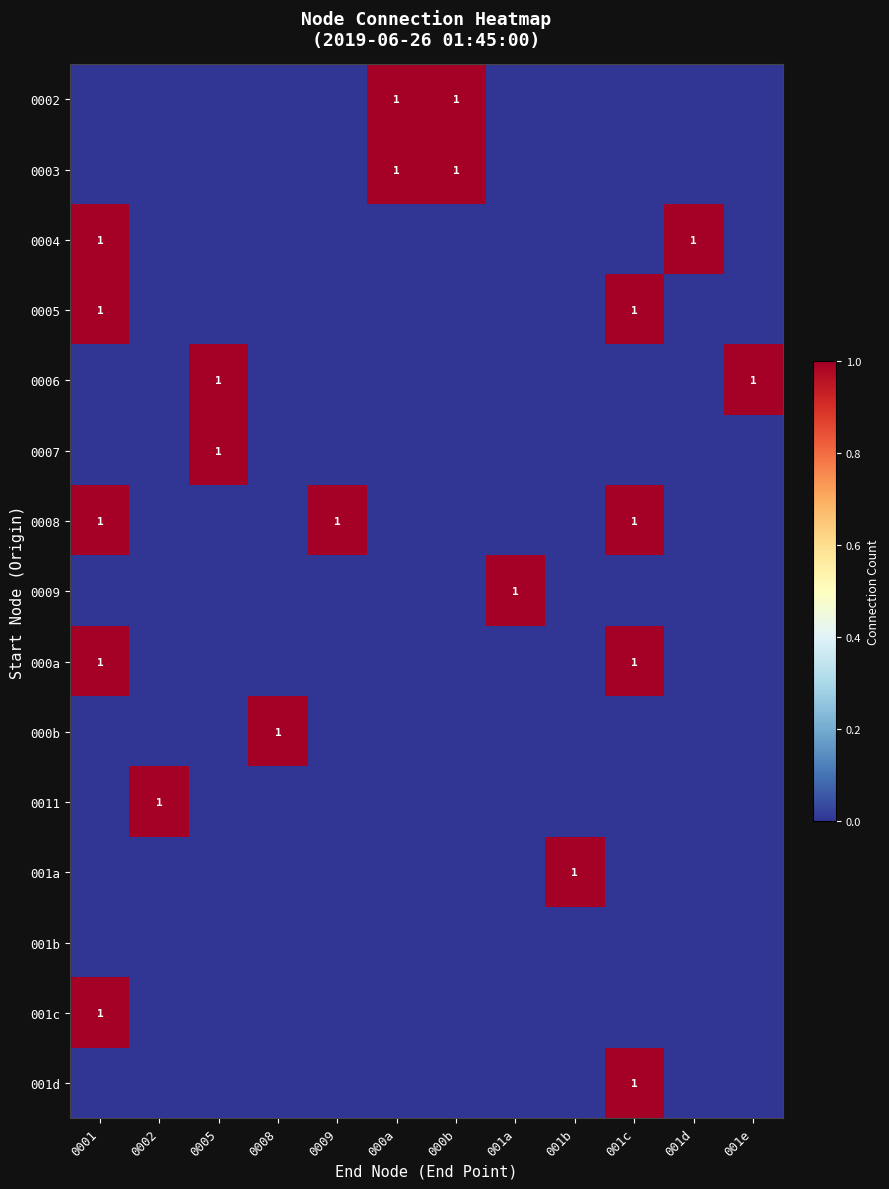

True or false: 001a has a value of 0 at 001b.

False